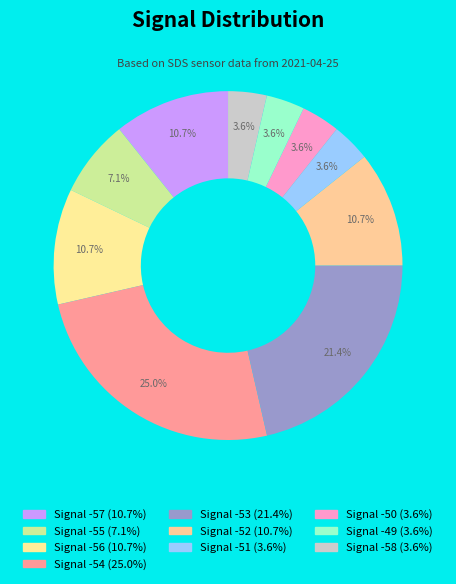

How many slices are in this pie chart?

10